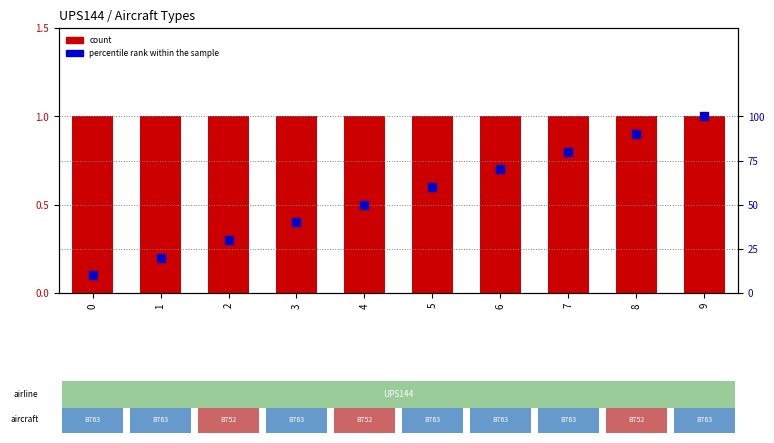

Which series contains the highest Y value?

percentile rank within the sample